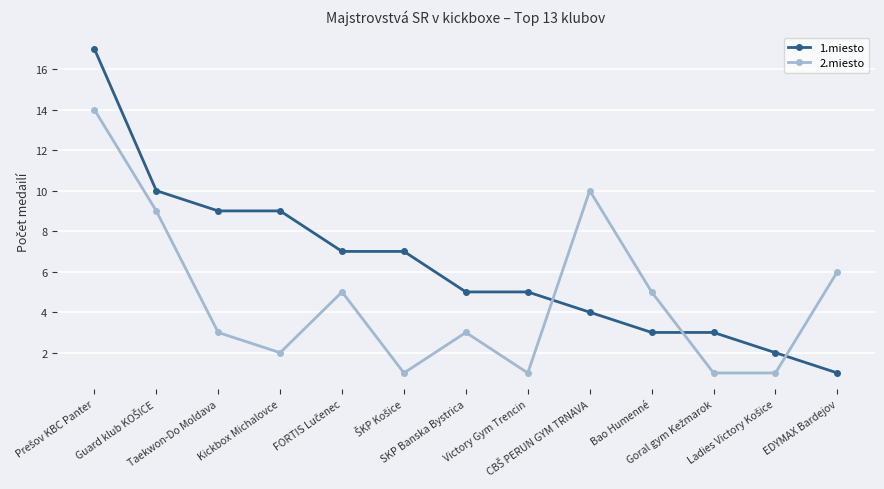

Rank the series at Taekwon-Do Moldava from highest to lowest value.

1.miesto, 2.miesto